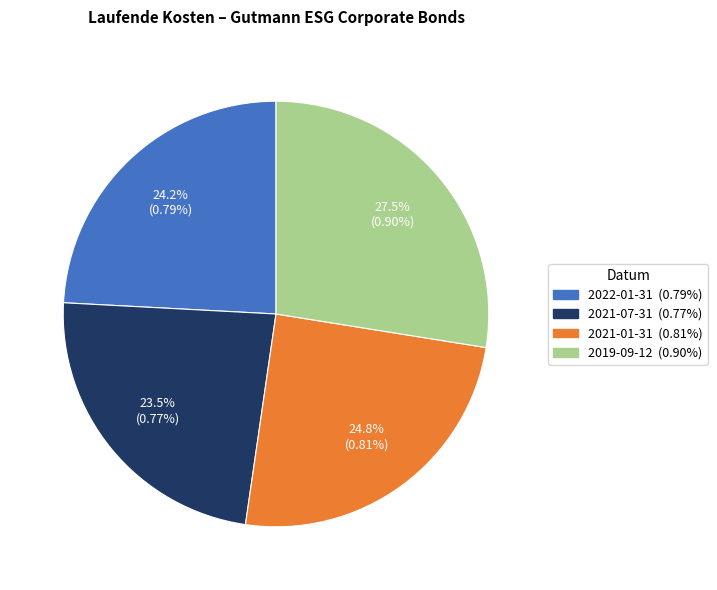

To the nearest percent, what is the difference between the 2022-01-31 and 2021-07-31 slice percentages?

1%